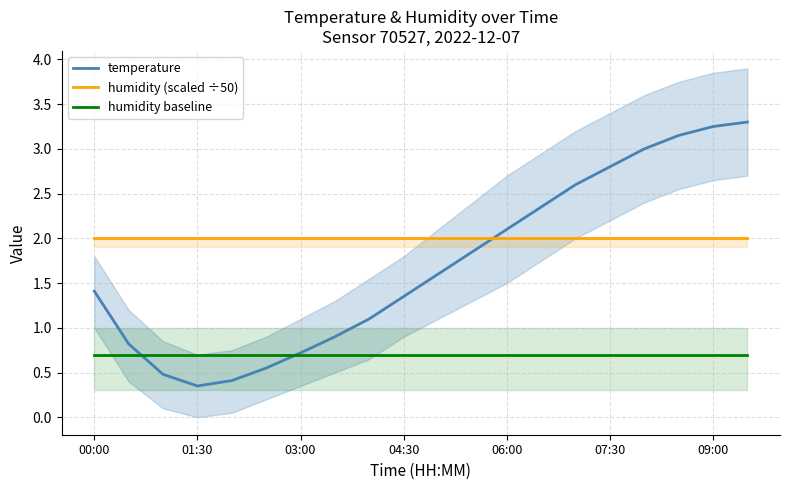

What is the spread (max minus min) of values at 14?

1.9